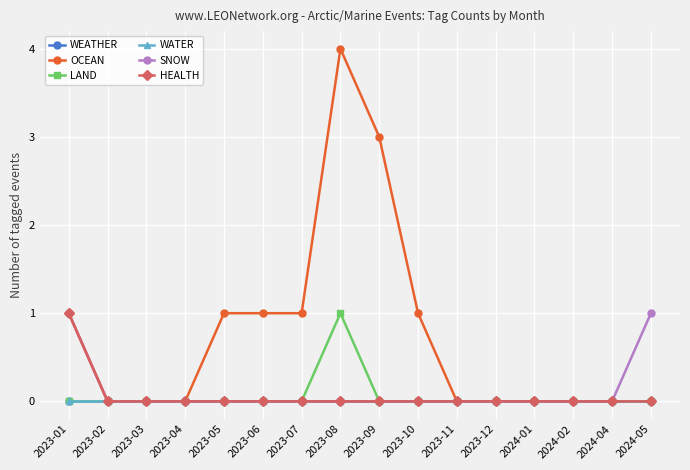

Is this an area chart (filled region under the line)?

No